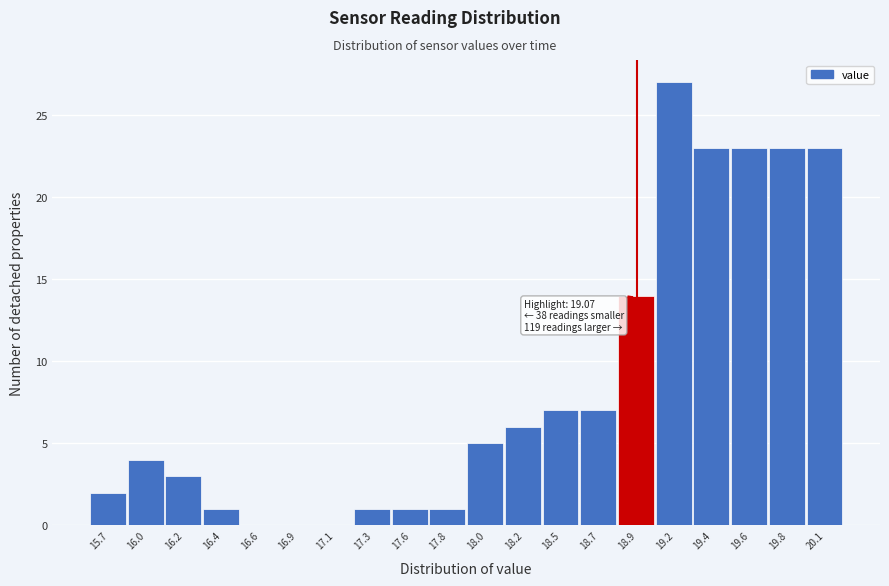

Reading left to right, extract all data points from this chart.

15.7=2	16.0=4	16.2=3	16.4=1	16.6=0	16.9=0	17.1=0	17.3=1	17.6=1	17.8=1	18.0=5	18.2=6	18.5=7	18.7=7	18.9=14	19.2=27	19.4=23	19.6=23	19.8=23	20.1=23